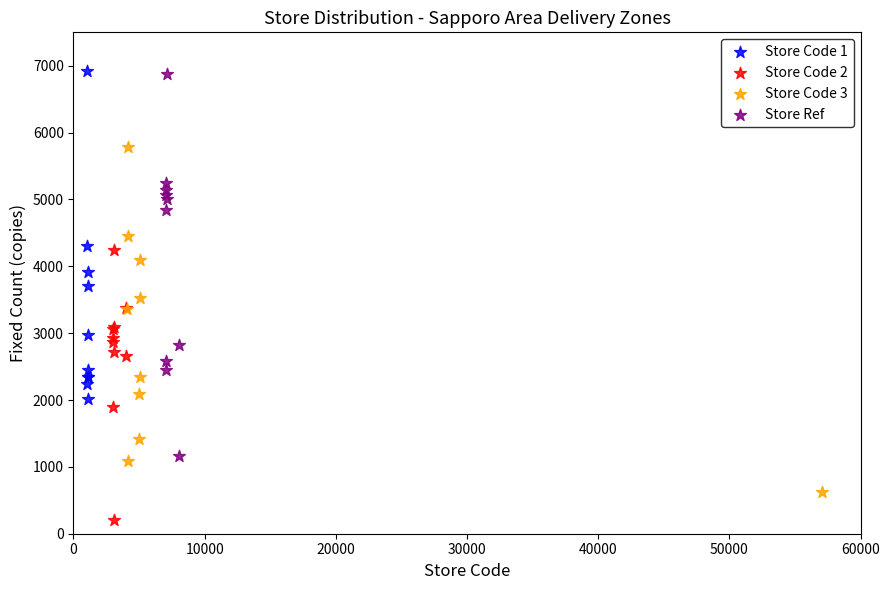

Which series has the widest spread of Y values?

Store Ref